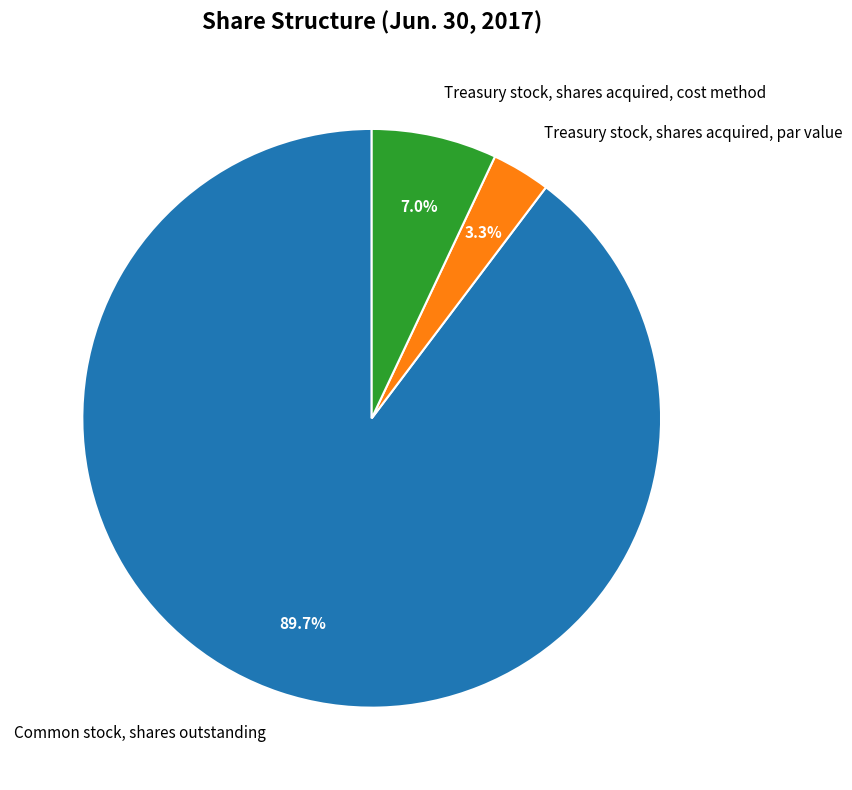

To the nearest percent, what is the difference between the largest and smallest slice percentages?

86%